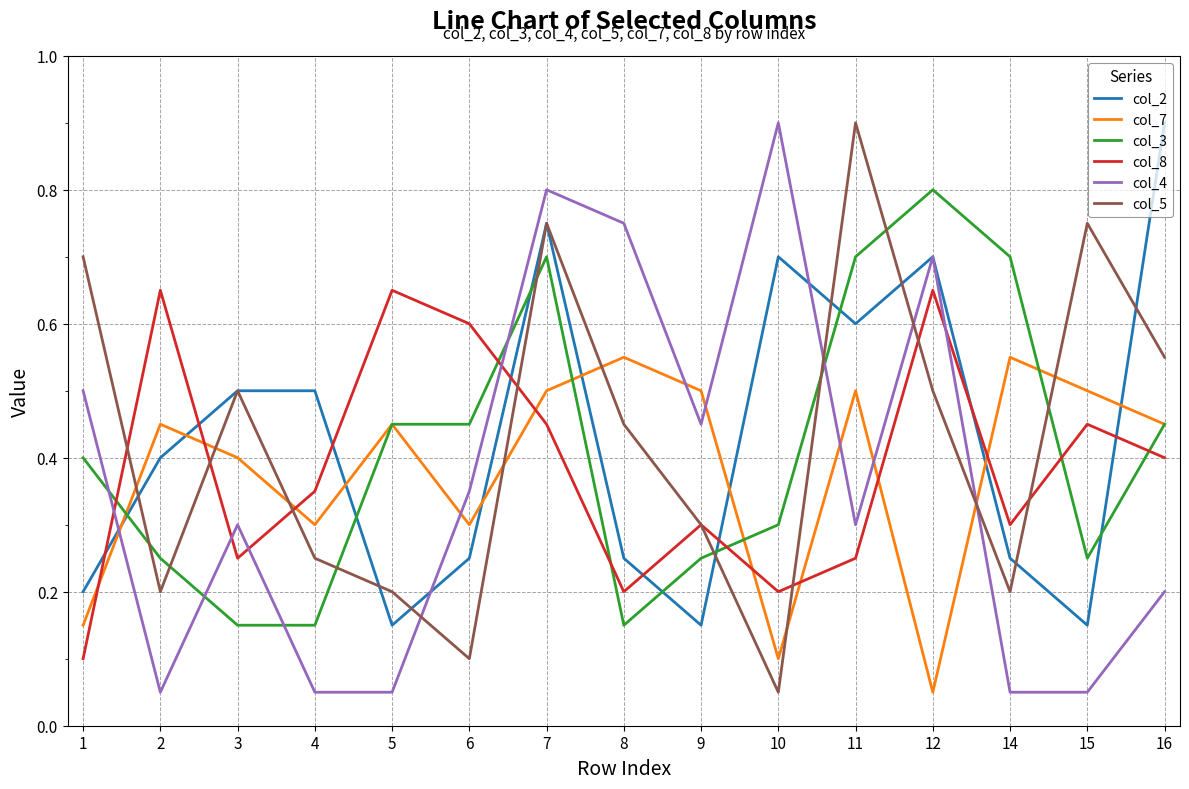

In col_2, how many points are lower than both neighbors (excluding endpoints)?

4